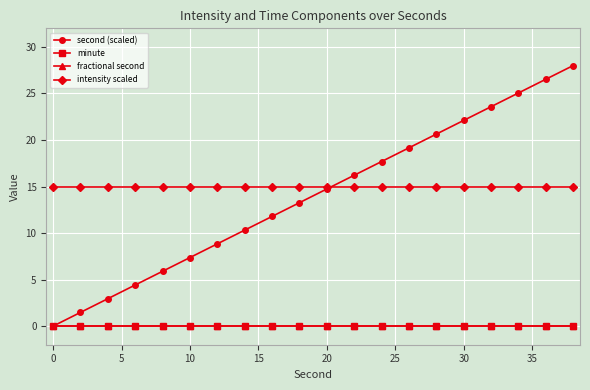

Does the chart have visible grid lines?

Yes